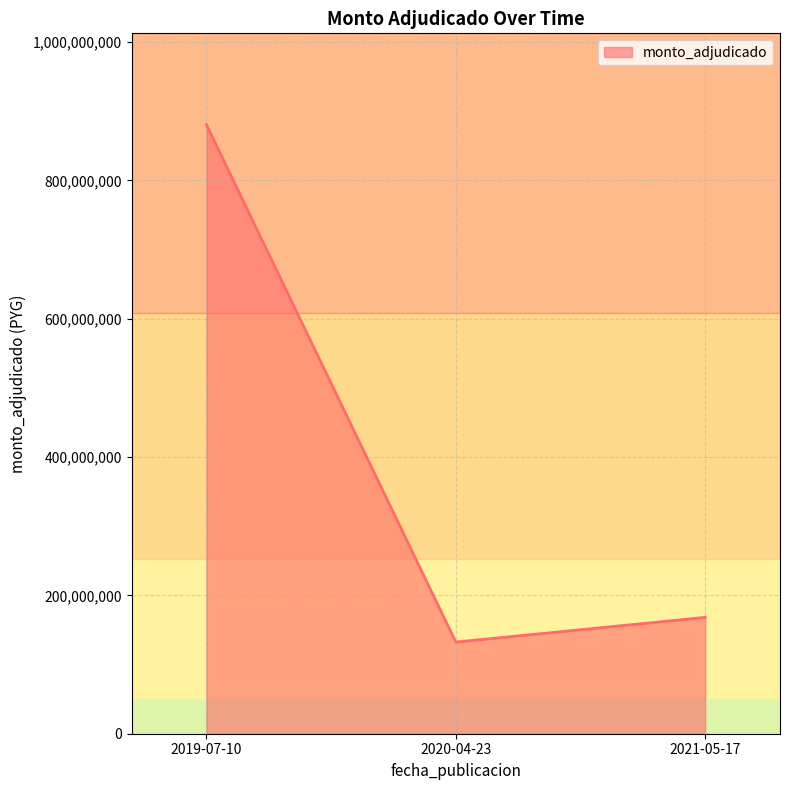

Does the chart display data point markers on the line(s)?

No